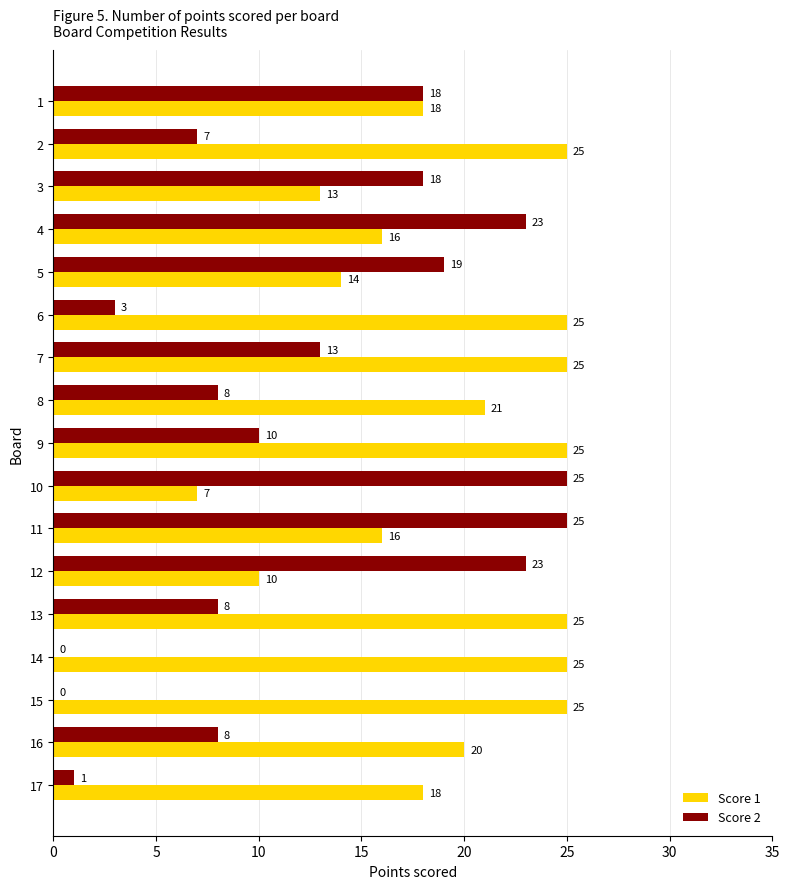

What is the average value of the Score 1 series?

19